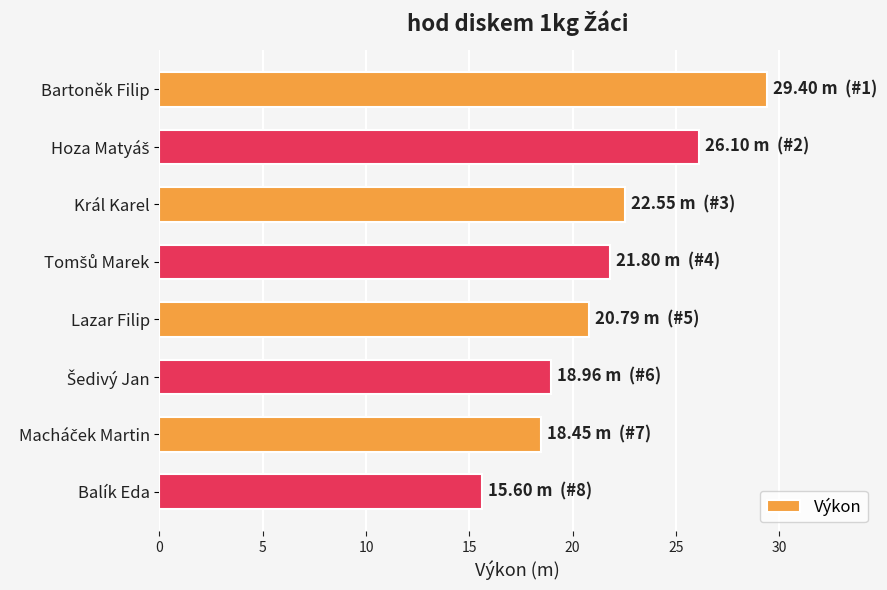

What position from the bottom is Balík Eda?

1